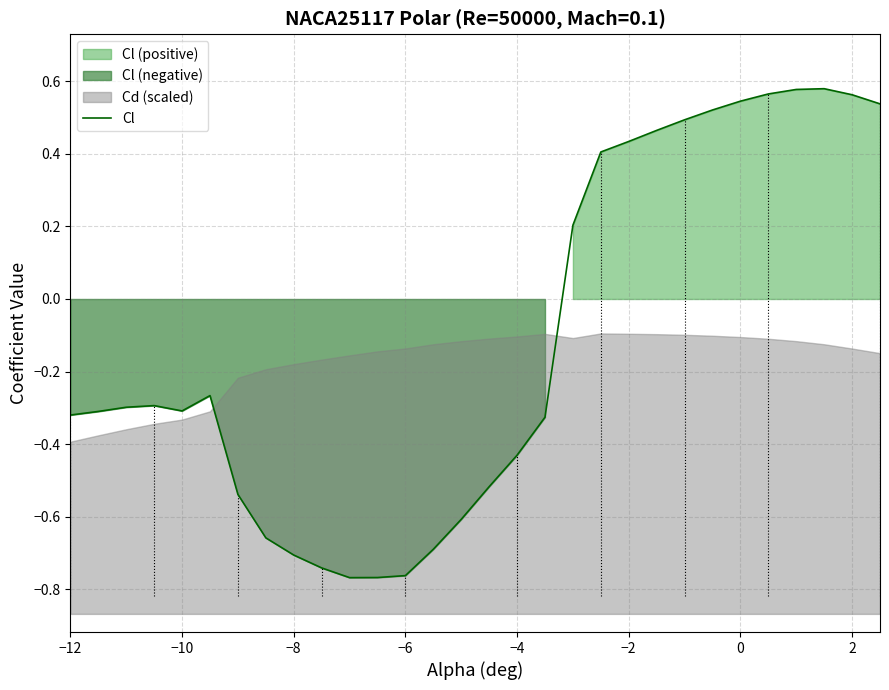

True or false: Cl has a value of -0.7 at −8.

True